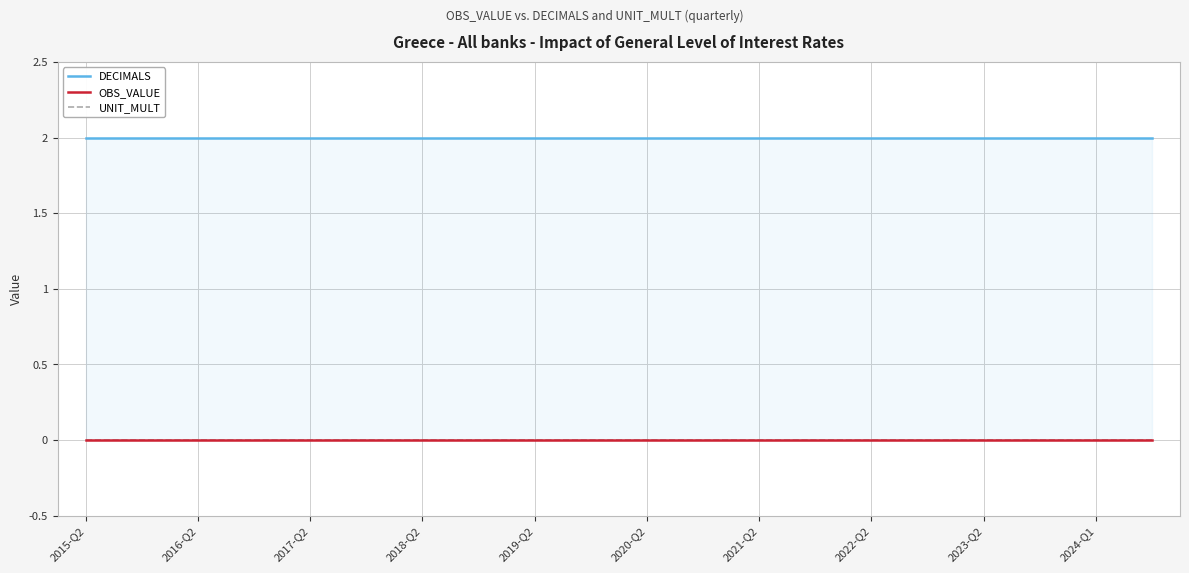

Which label corresponds to the largest value in the chart?

2015-Q2